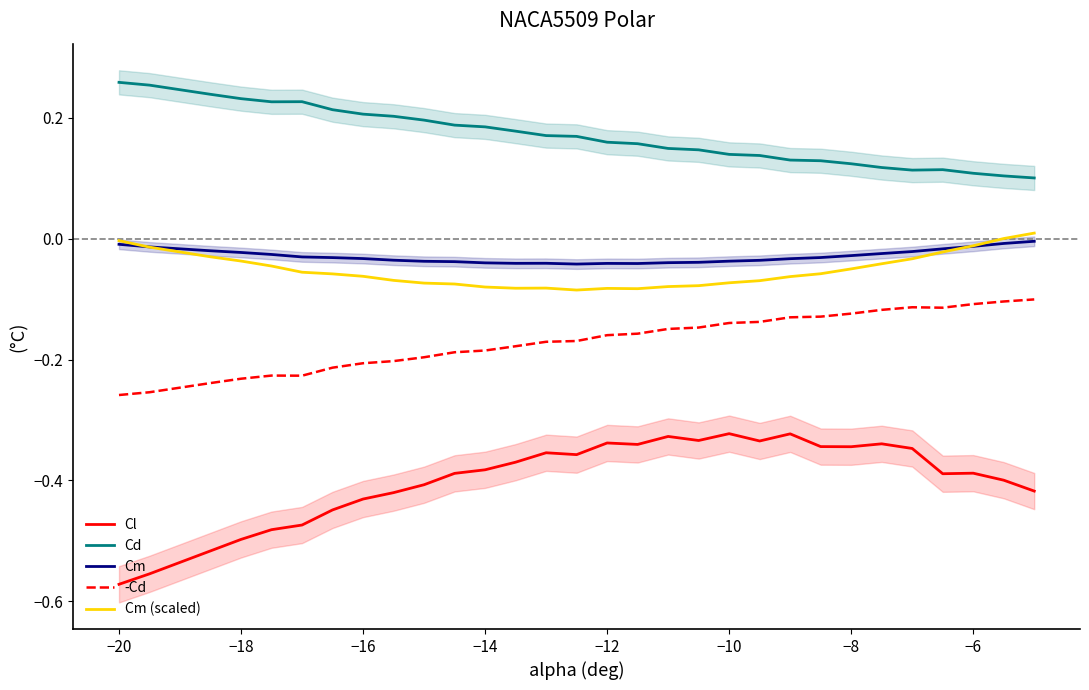

True or false: Cm and Cl cross at least once.

False